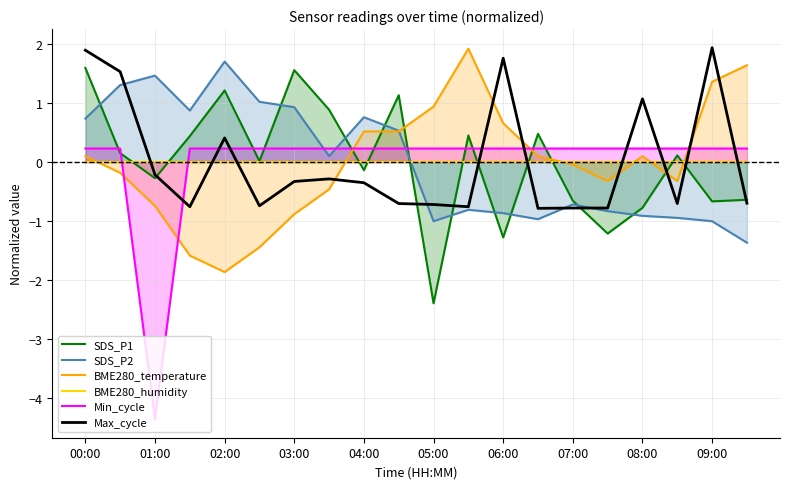

How many times do Min_cycle and Max_cycle cross each other?

9